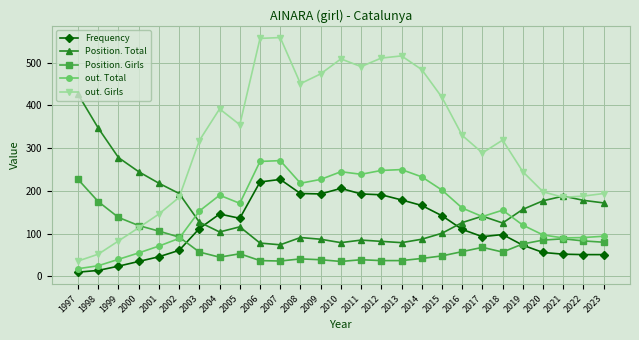

What is the total value across all series at 2014?

1012